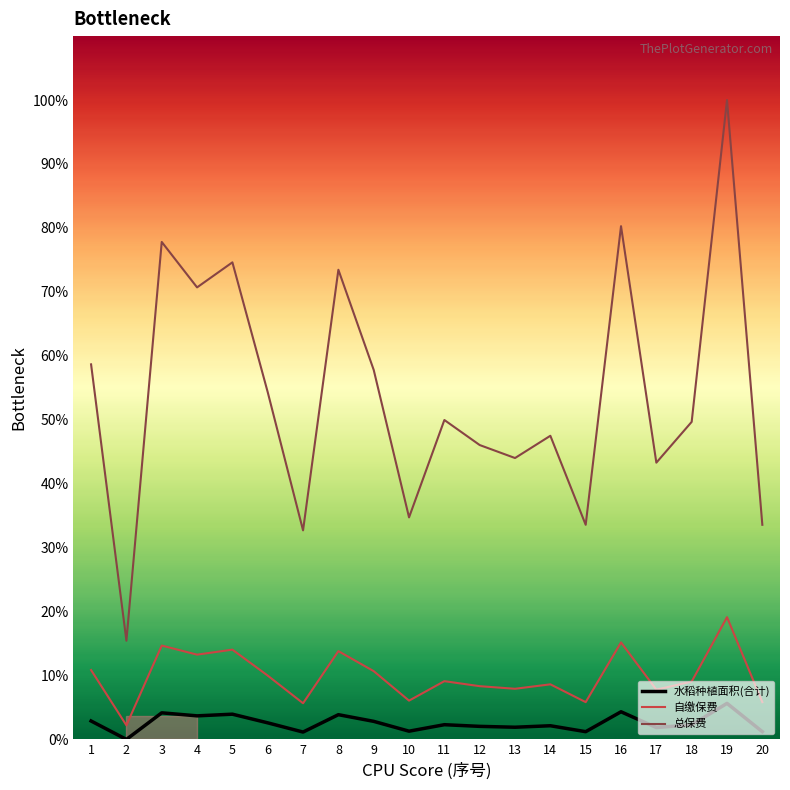

What are all the series names shown in the legend?

水稻种植面积(合计), 自缴保费, 总保费